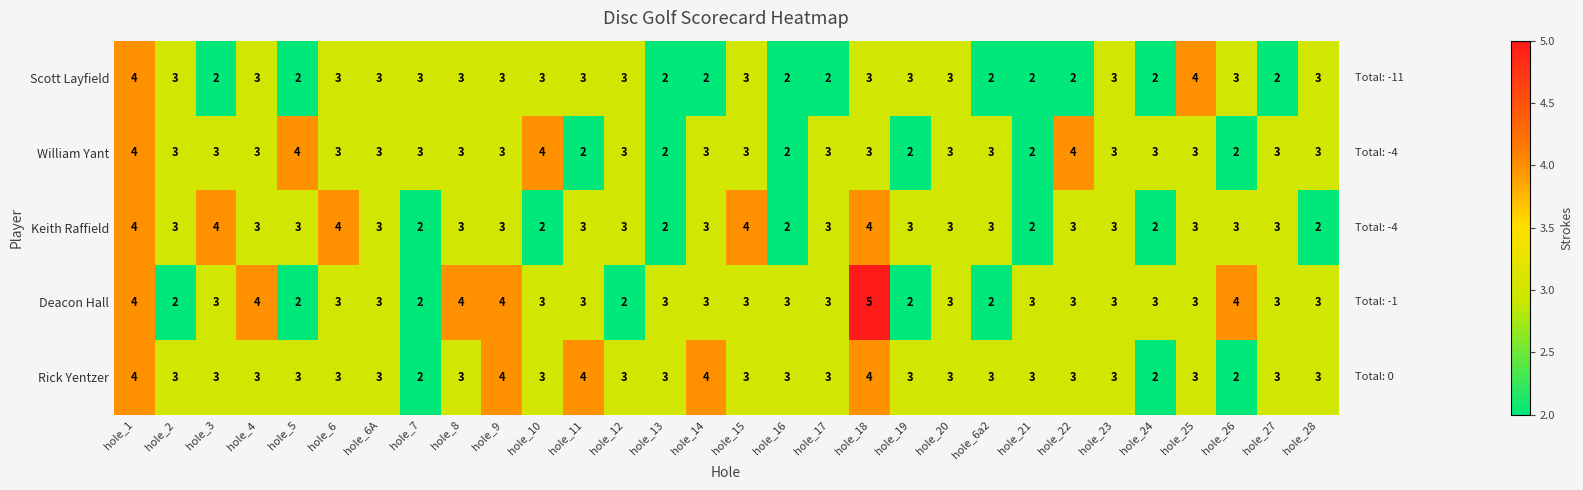

What is the approximate value of Rick Yentzer at hole_13?

3